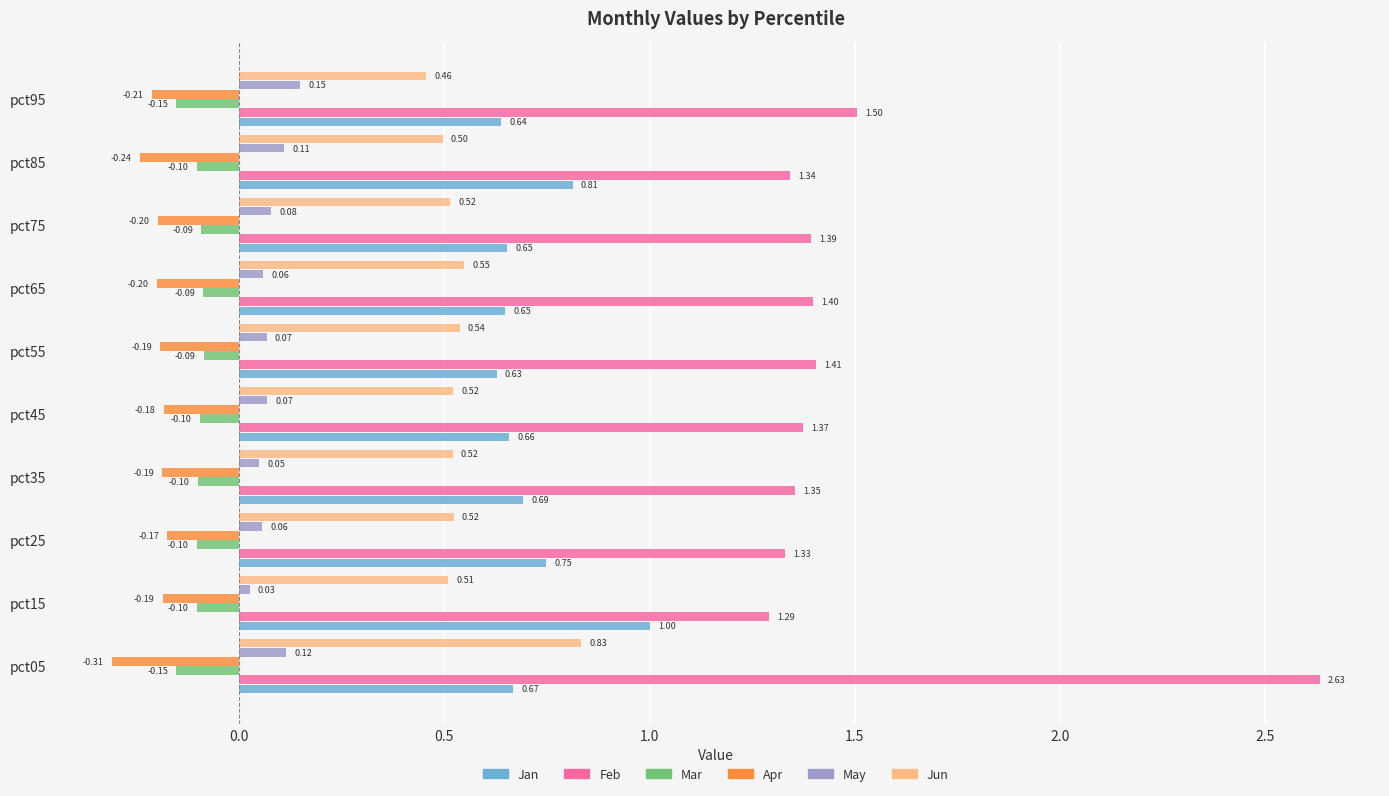

Which series has the widest spread of values?

Feb